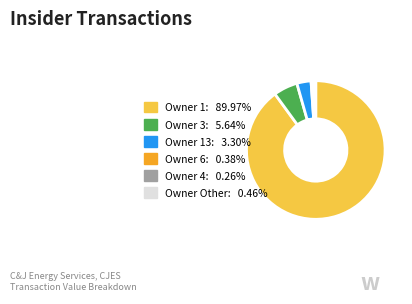

Is there any slice that represents more than half of the pie?

Yes